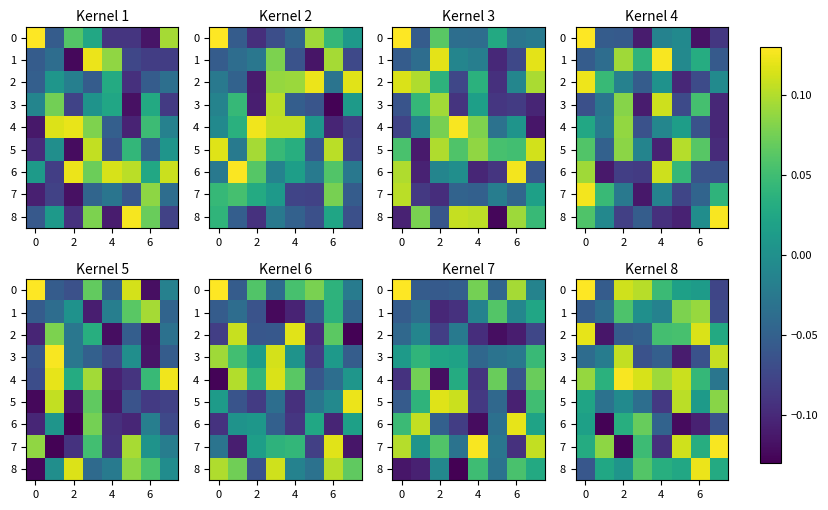

Read the row_2 value at 0.

-0.1